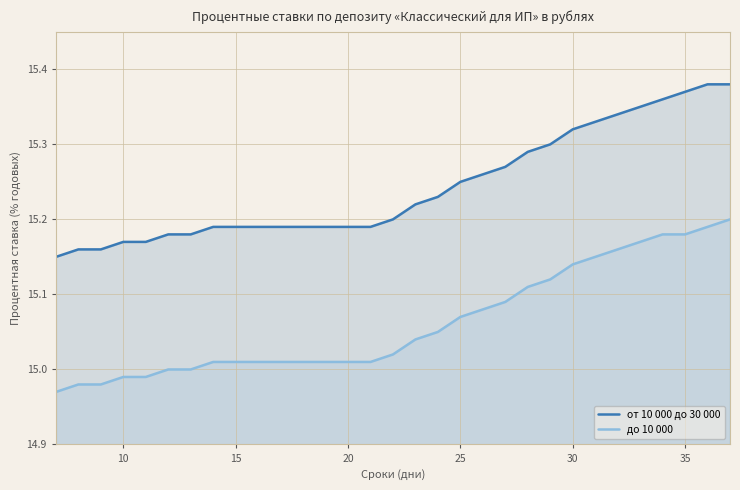

List the series in order of their peak value, lowest first.

до 10 000, от 10 000 до 30 000